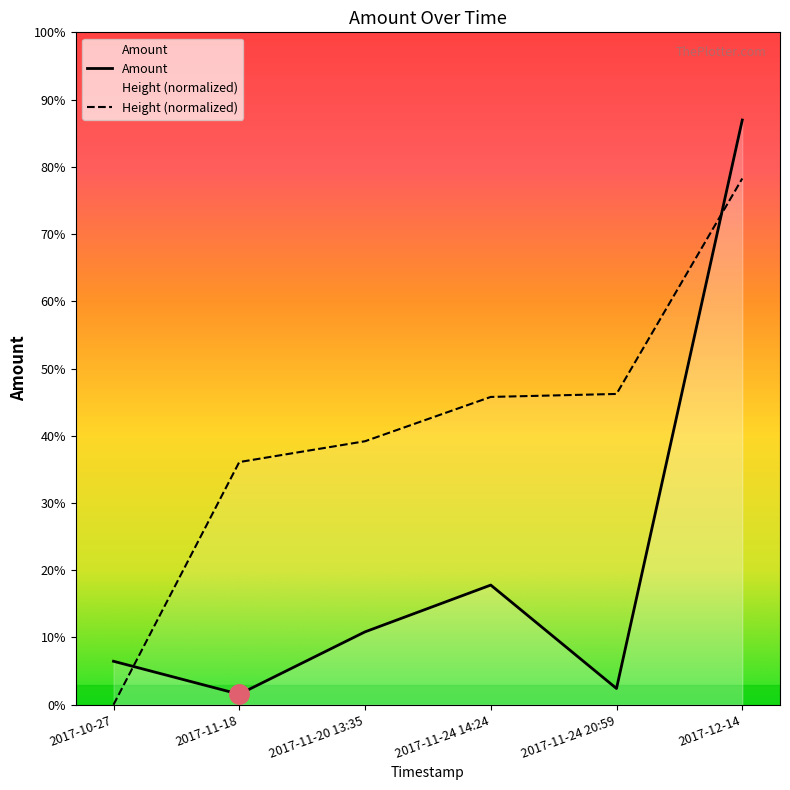

What position from the left is 2017-11-24 14:24?

4